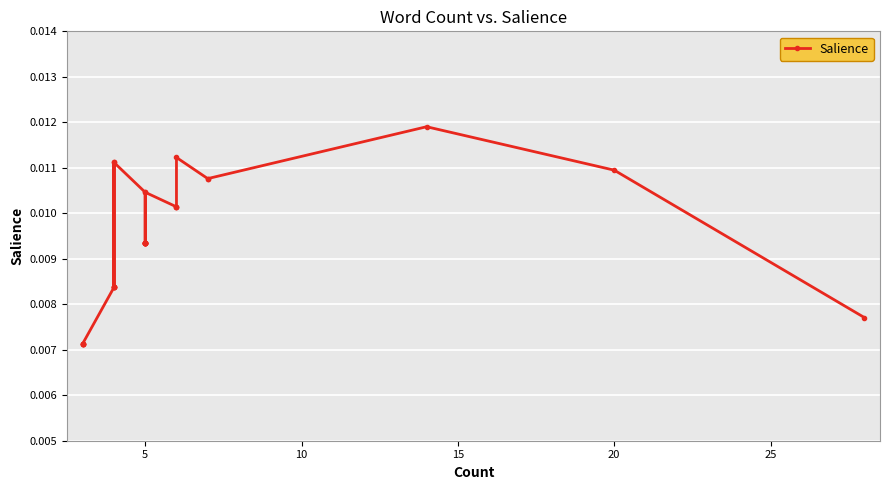

How many lines are shown in the chart?

1